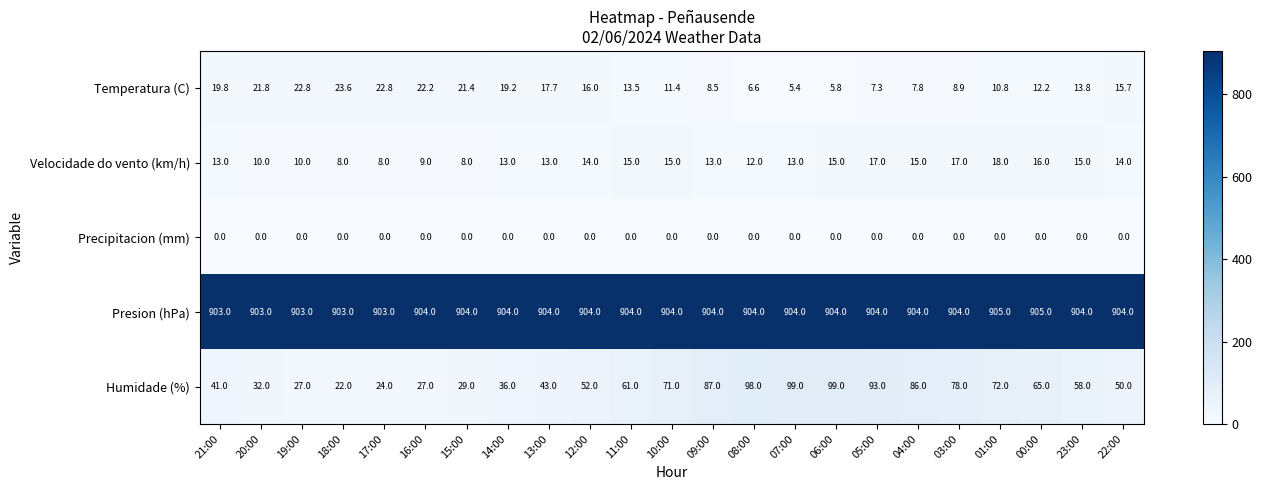

Rank the series by their maximum value, from lowest to highest.

Precipitacion (mm), Velocidade do vento (km/h), Temperatura (C), Humidade (%), Presion (hPa)